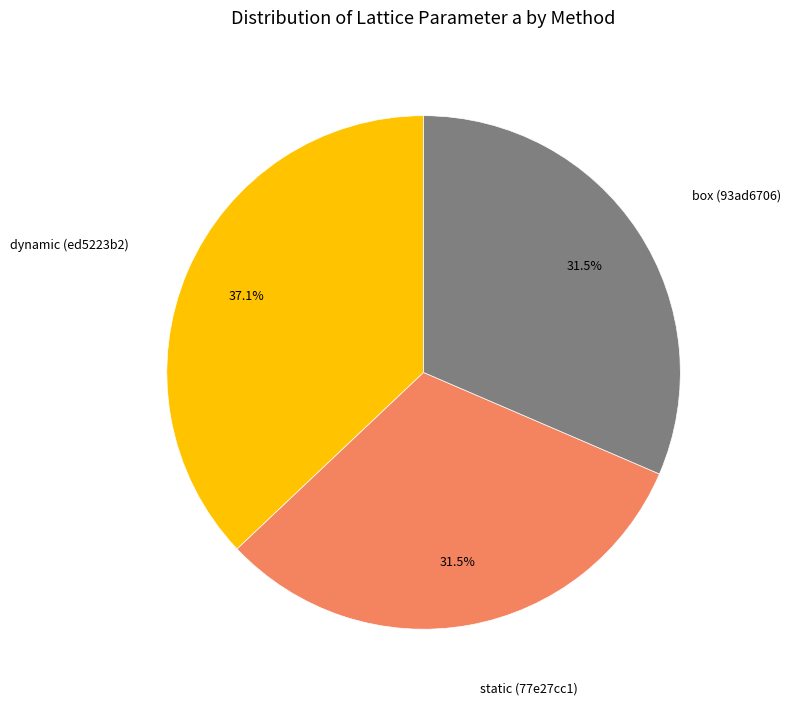

What is the total percentage of static (77e27cc1) and box (93ad6706)?

62.9%